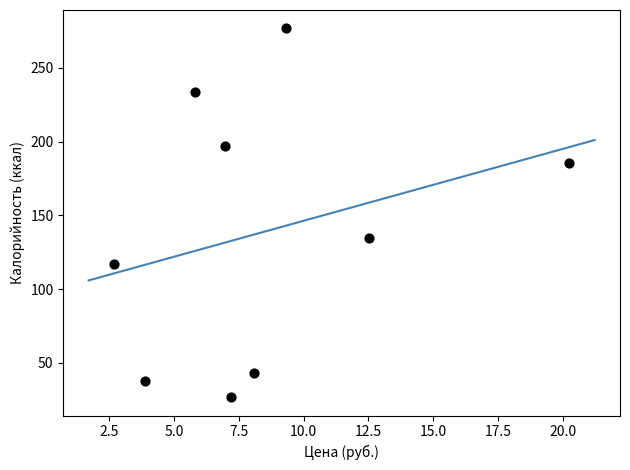

What Y value in the scatter plot is closest to 151?

134.5